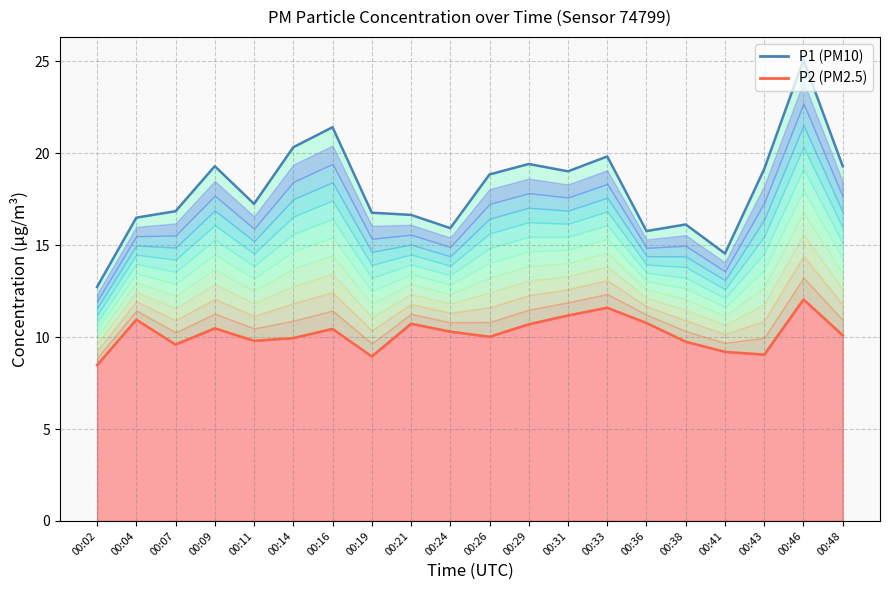

Where is the first local maximum for P2 line?

00:04